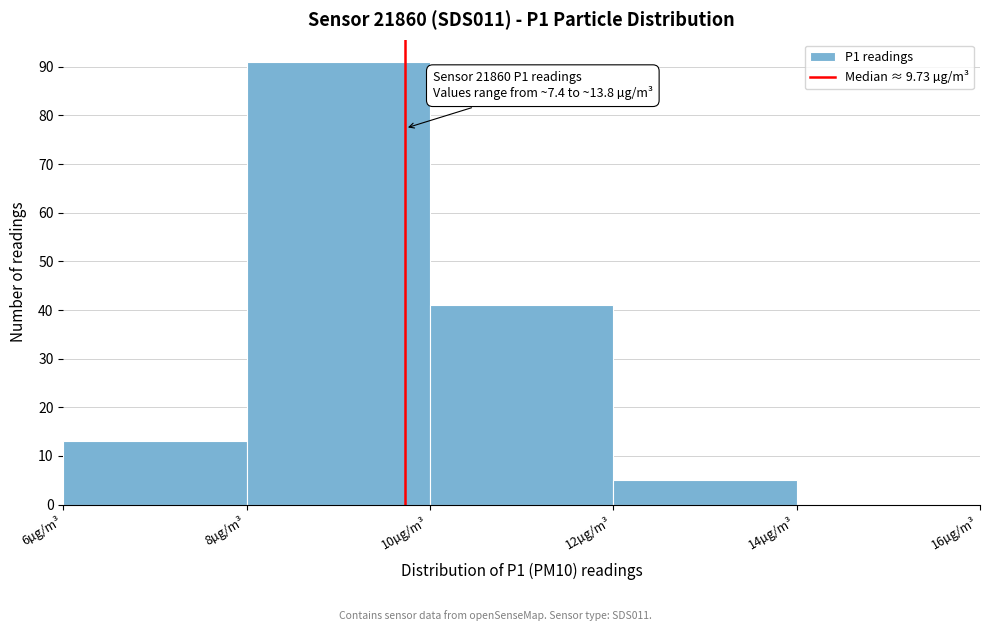

Over which range of the x-axis is the bar tallest?

8 to 10